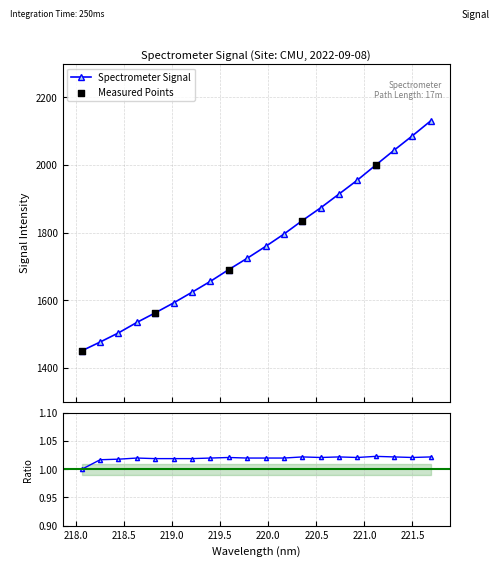

Approximately how many times larger is the value at 221.3083 compared to 218.2508?

1.4